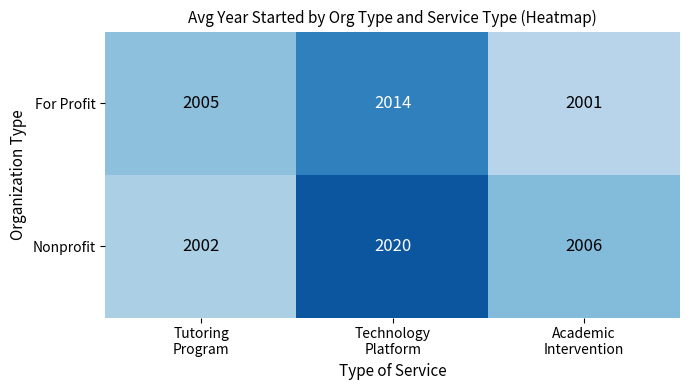

What is the greatest value displayed?

2020